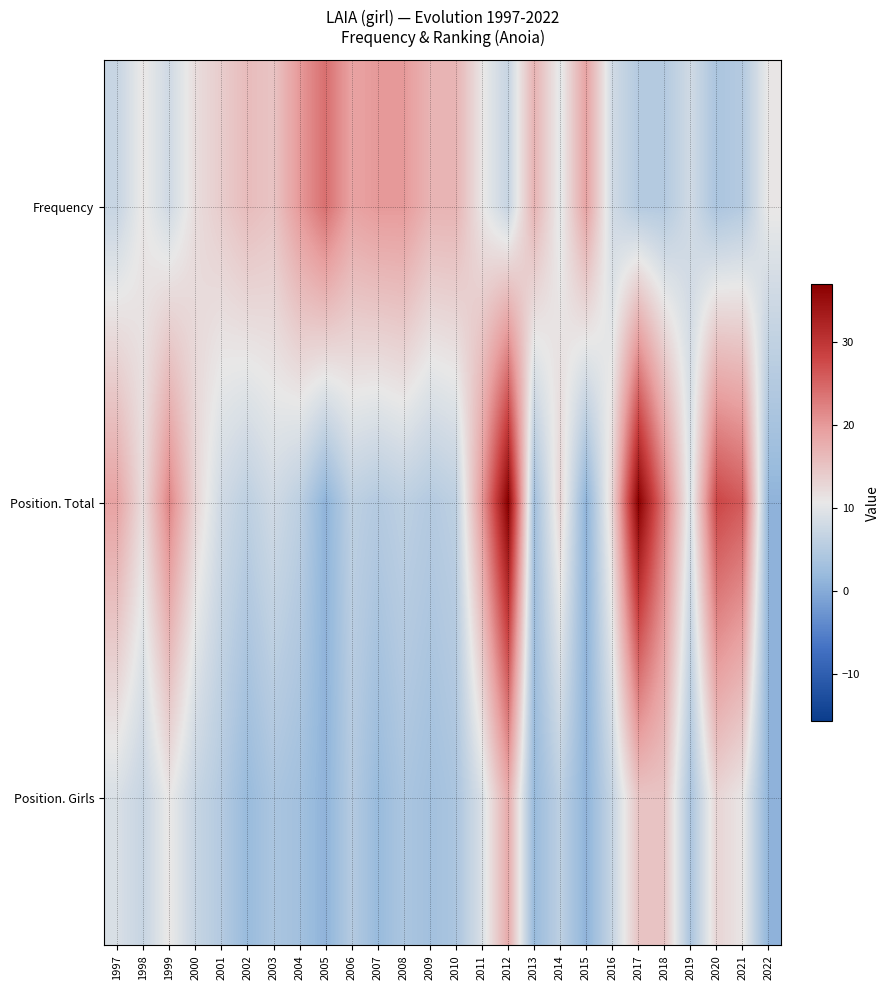

Reading right to left, what are all the values shown in this chart?

Frequency: 2022=11	2021=5	2020=4	2019=8	2018=5	2017=5	2016=8	2015=19	2014=10	2013=17	2012=7	2011=11	2010=17	2009=17	2008=20	2007=20	2006=19	2005=24	2004=20	2003=15	2002=16	2001=14	2000=12	1999=8	1998=11	1997=7
Position. Total: 2022=1	2021=26	2020=28	2019=9	2018=23	2017=37	2016=13	2015=1	2014=13	2013=3	2012=37	2011=20	2010=6	2009=5	2008=6	2007=5	2006=6	2005=1	2004=6	2003=8	2002=6	2001=8	2000=13	1999=22	1998=12	1997=19
Position. Girls: 2022=1	2021=11	2020=13	2019=4	2018=15	2017=15	2016=7	2015=1	2014=6	2013=2	2012=18	2011=9	2010=4	2009=3	2008=4	2007=2	2006=5	2005=1	2004=3	2003=4	2002=2	2001=5	2000=7	1999=11	1998=7	1997=9